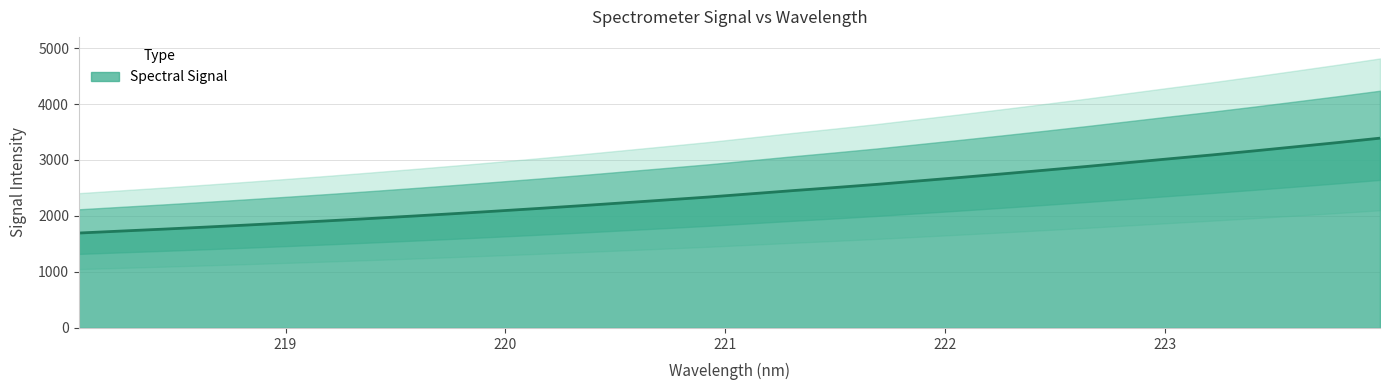

What is the maximum value for Spectral Signal?

3389.9